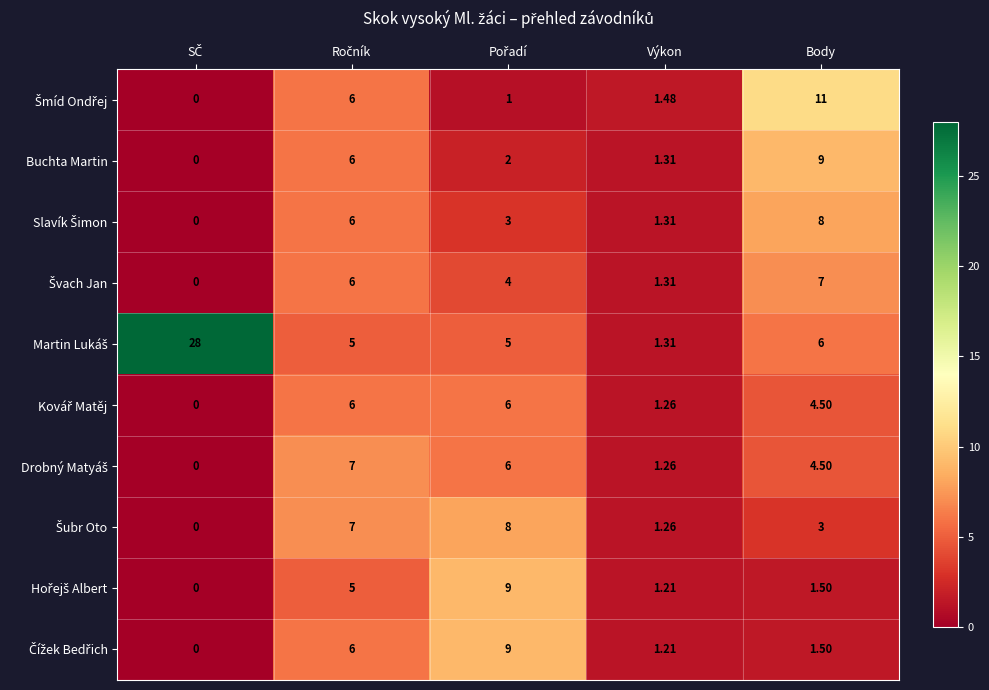

Count the number of categories in the chart.

5